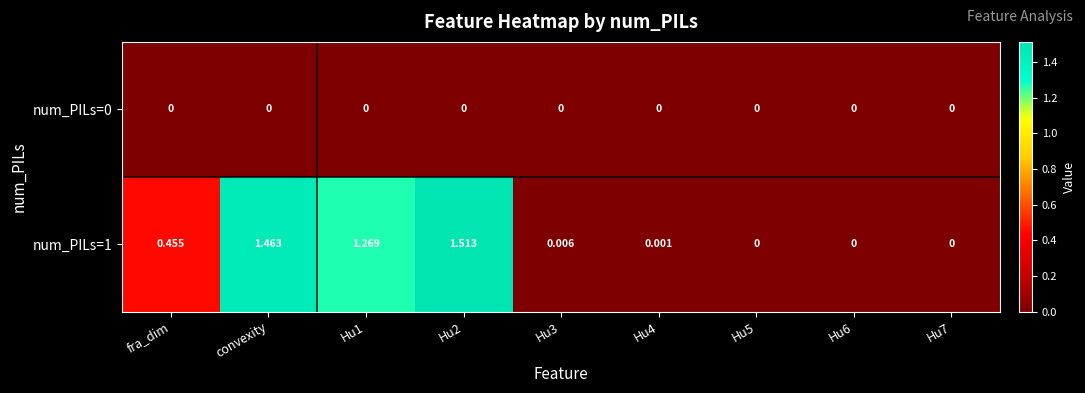

Is the value of num_PILs=1 at Hu4 greater than the value of num_PILs=0 at Hu6?

Yes